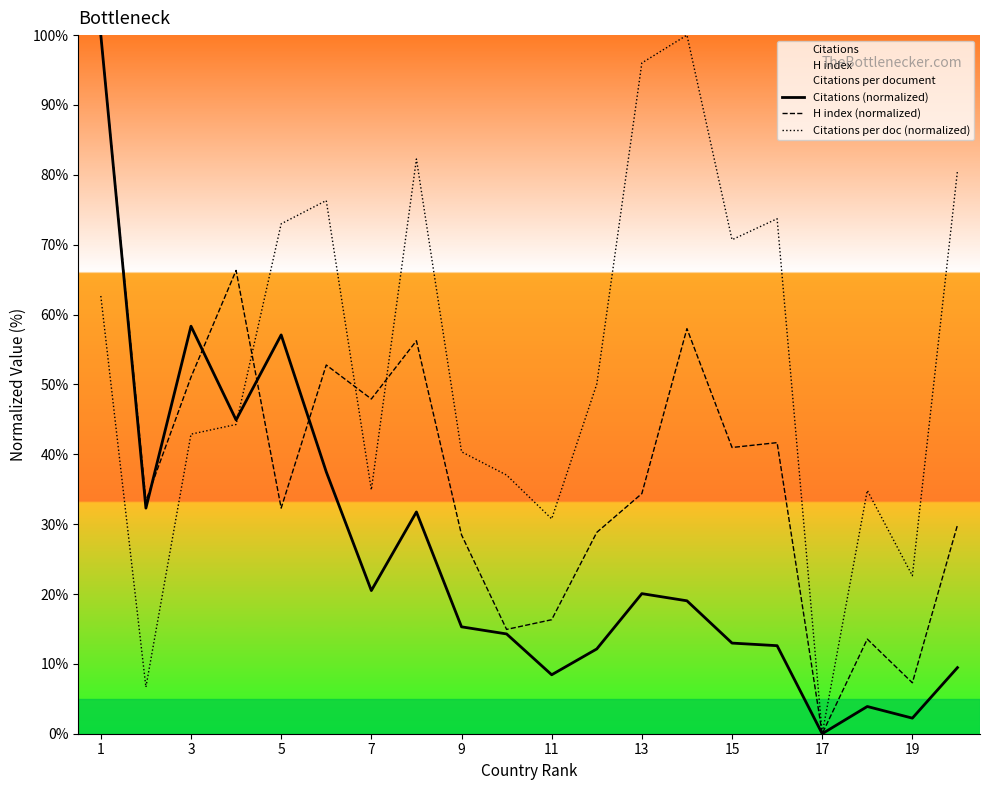

Which series has the largest total across all categories?

Citations per doc (normalized)